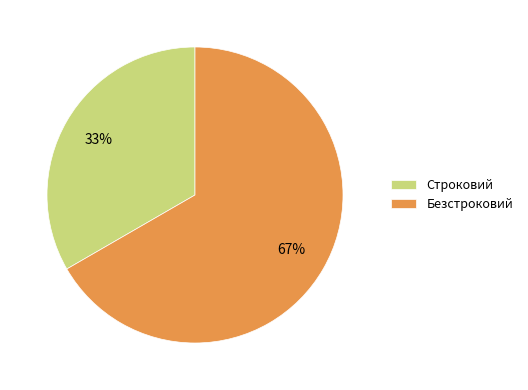

What percentage is the Строковий slice, to the nearest percent?

33%